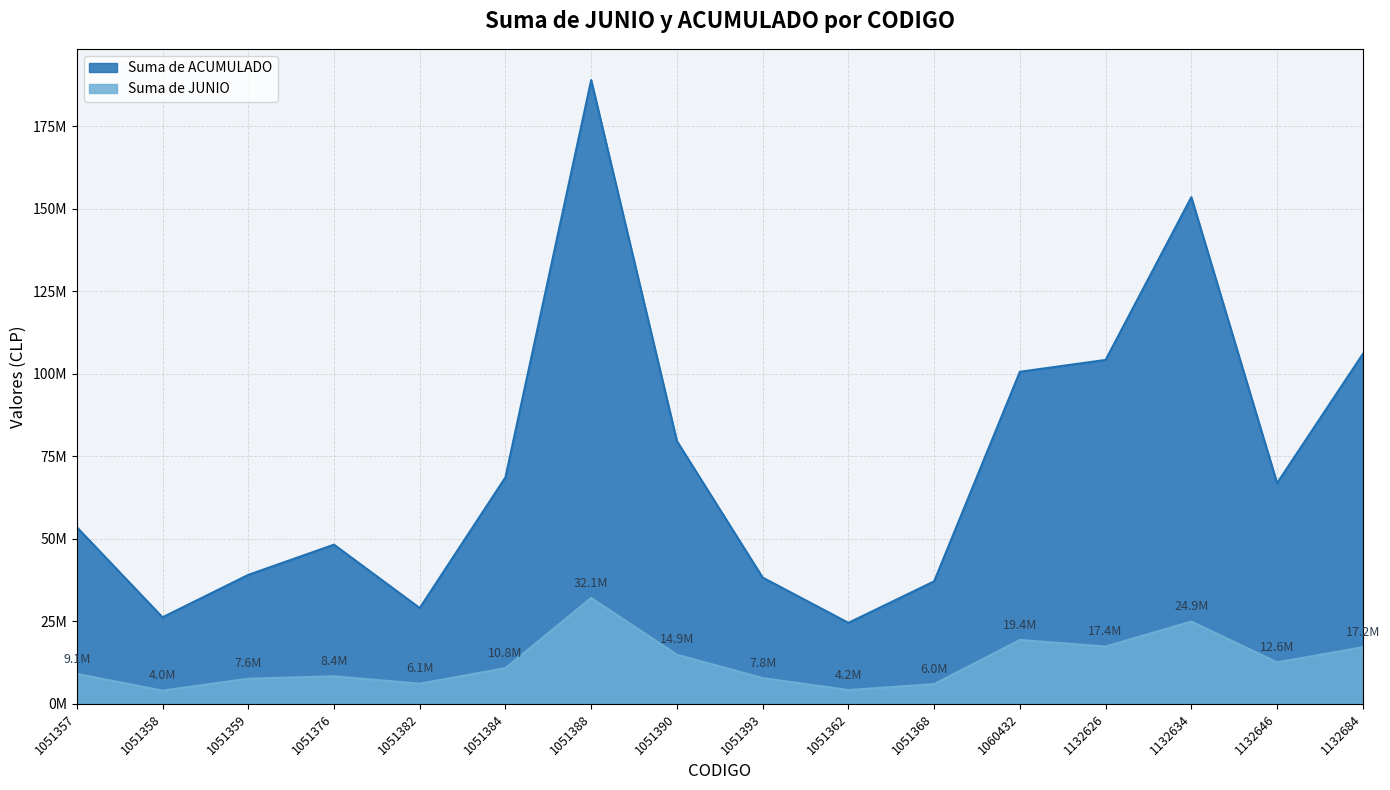

Which category has the highest value in the Suma de ACUMULADO series?

1051388